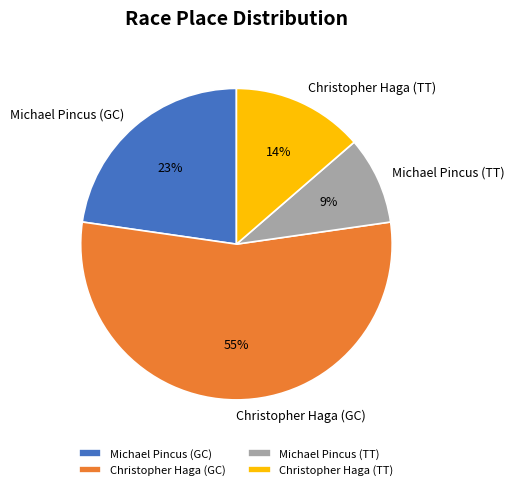

Which slice is the largest?

Christopher Haga (GC)